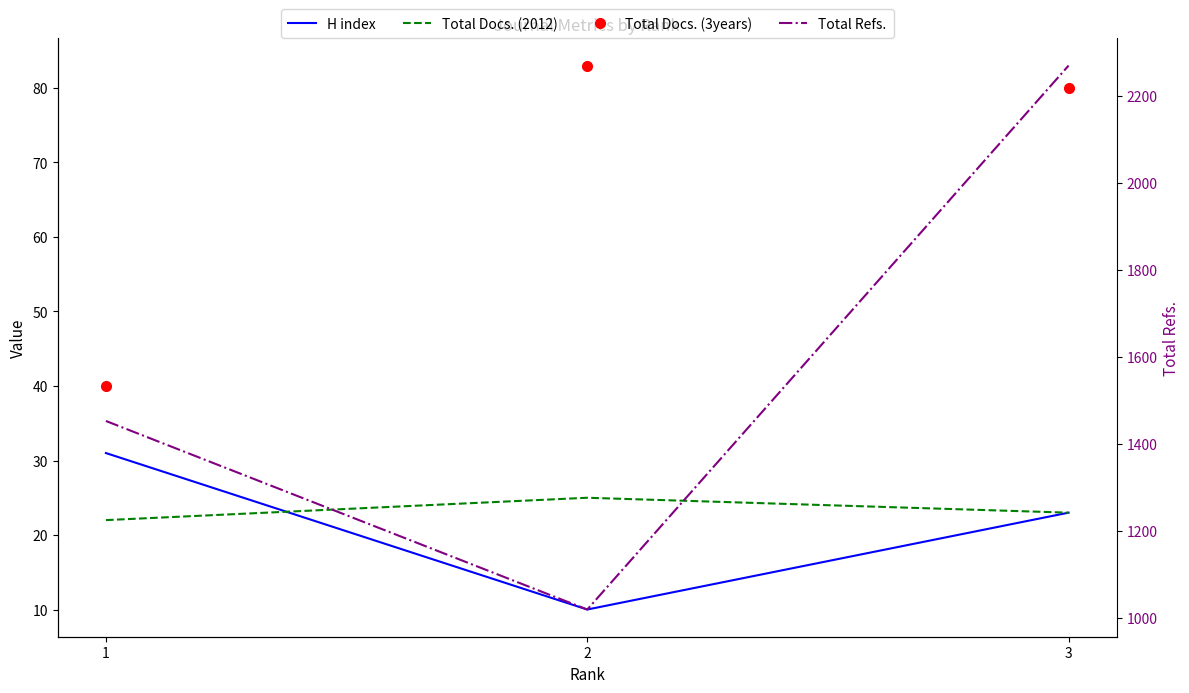

What is the value of the Total Refs. point at the 3rd from the left?

2271